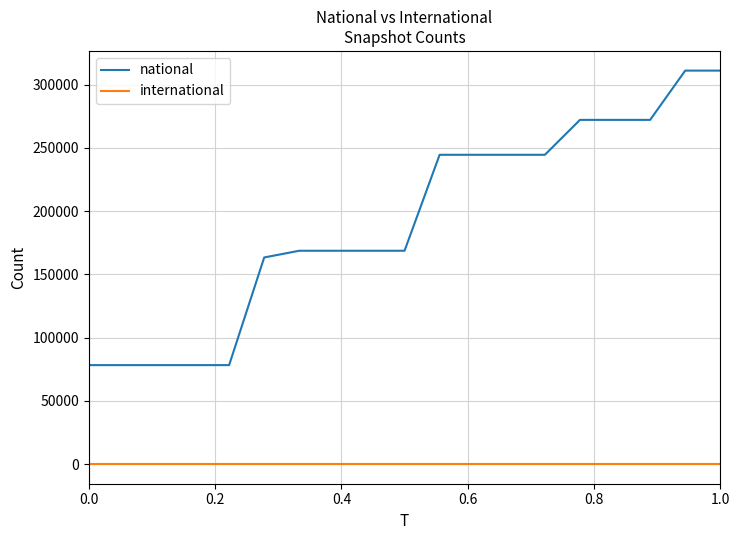

How many national values are between 78231 and 272144?

17